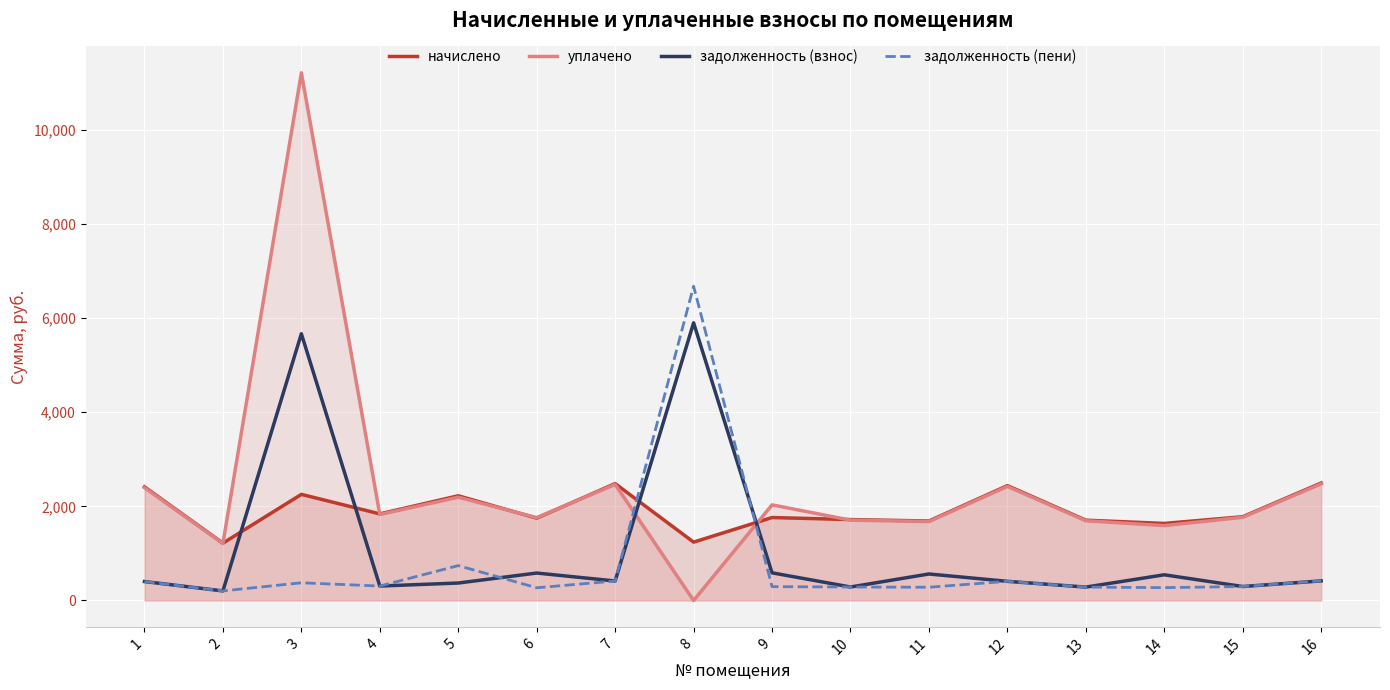

True or false: начислено and задолженность (взнос) intersect in this chart.

True